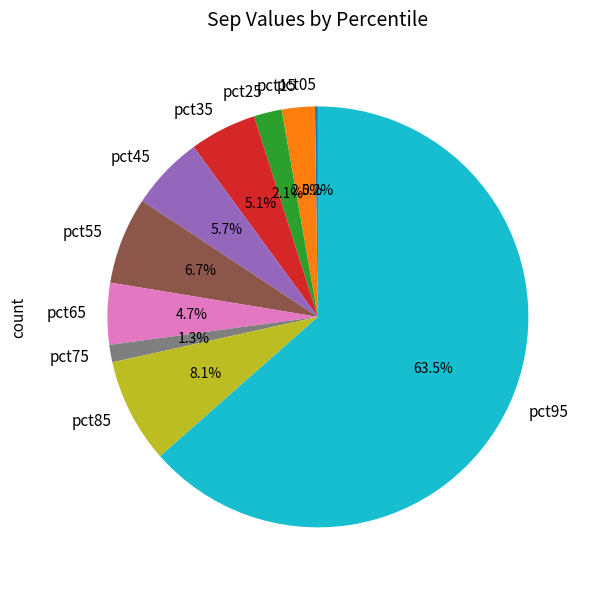

Which slice is the largest?

pct95